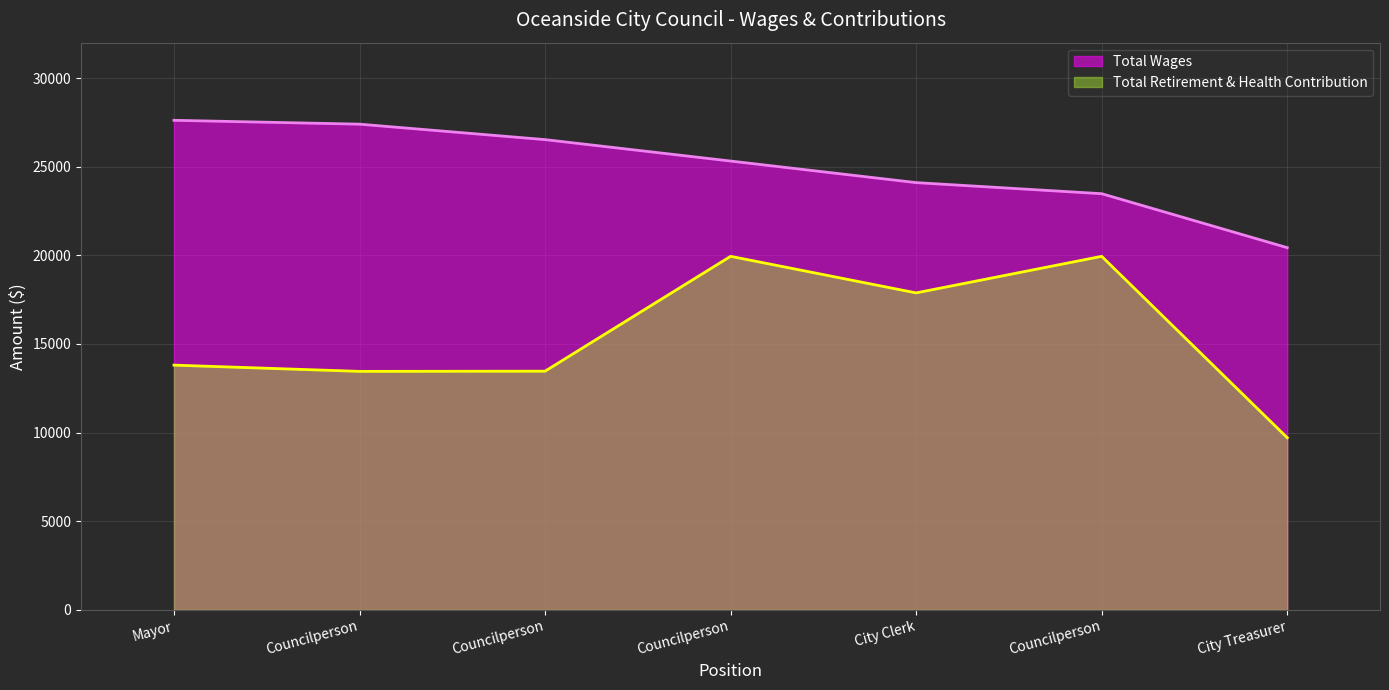

Rank the series by their maximum value, from highest to lowest.

Total Wages, Total Retirement & Health Contribution